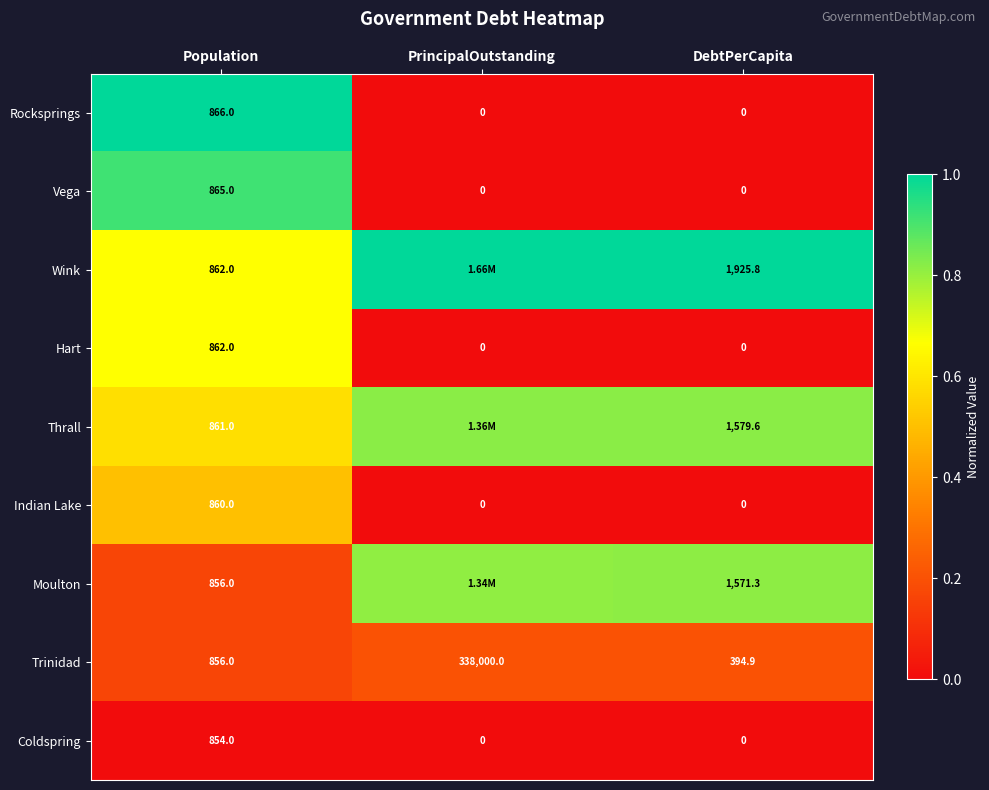

Which category has the highest value in the Trinidad series?

PrincipalOutstanding